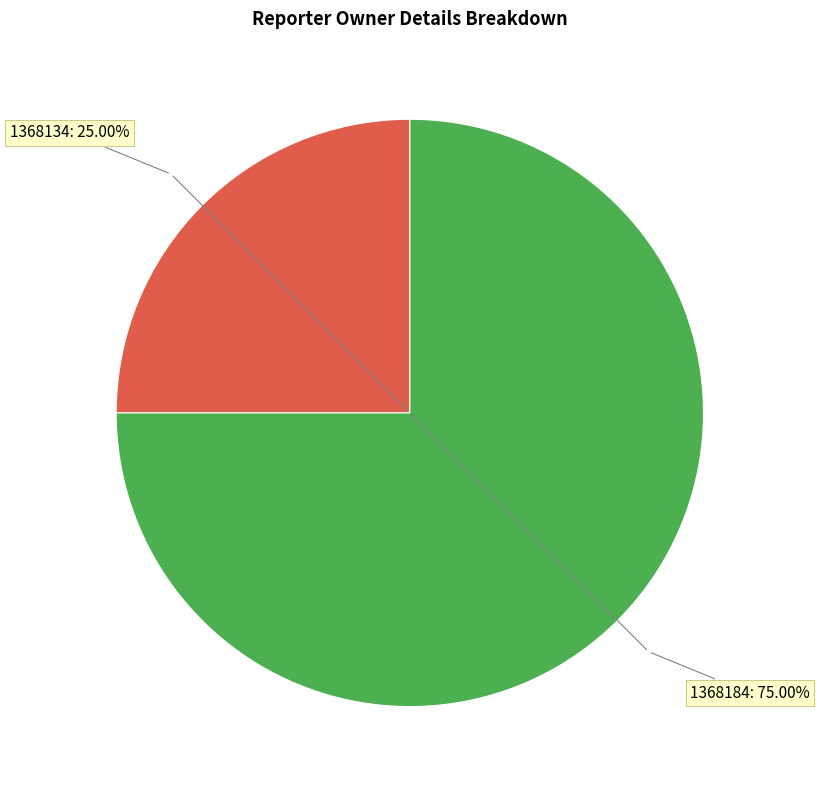

To the nearest percent, what portion does 1368134 represent?

25%